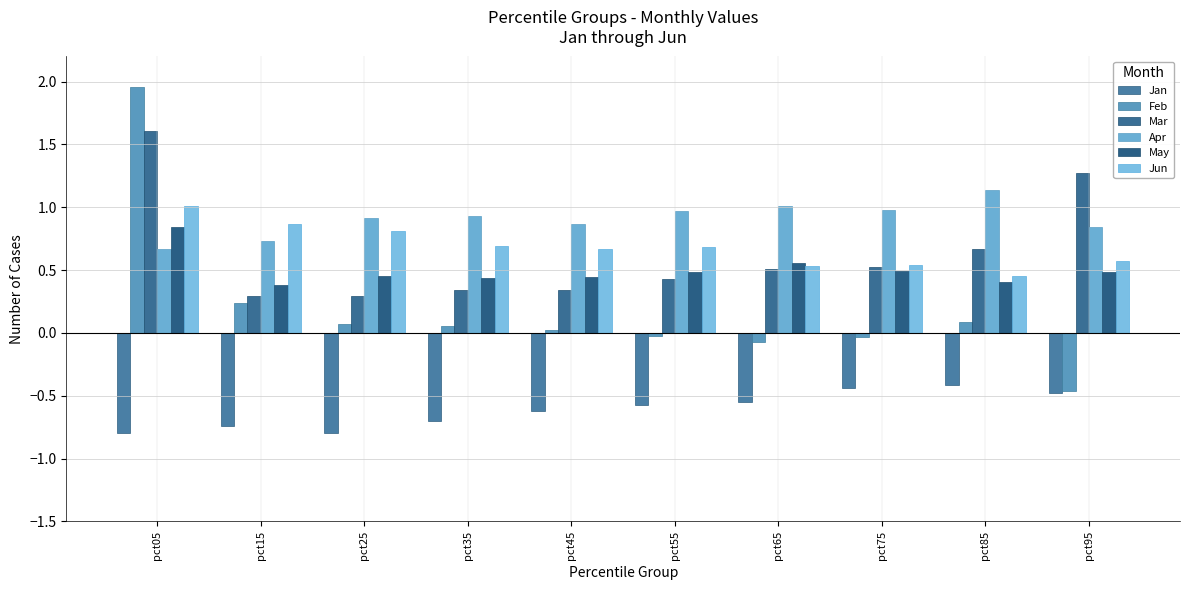

Does the chart contain stacked bars?

No